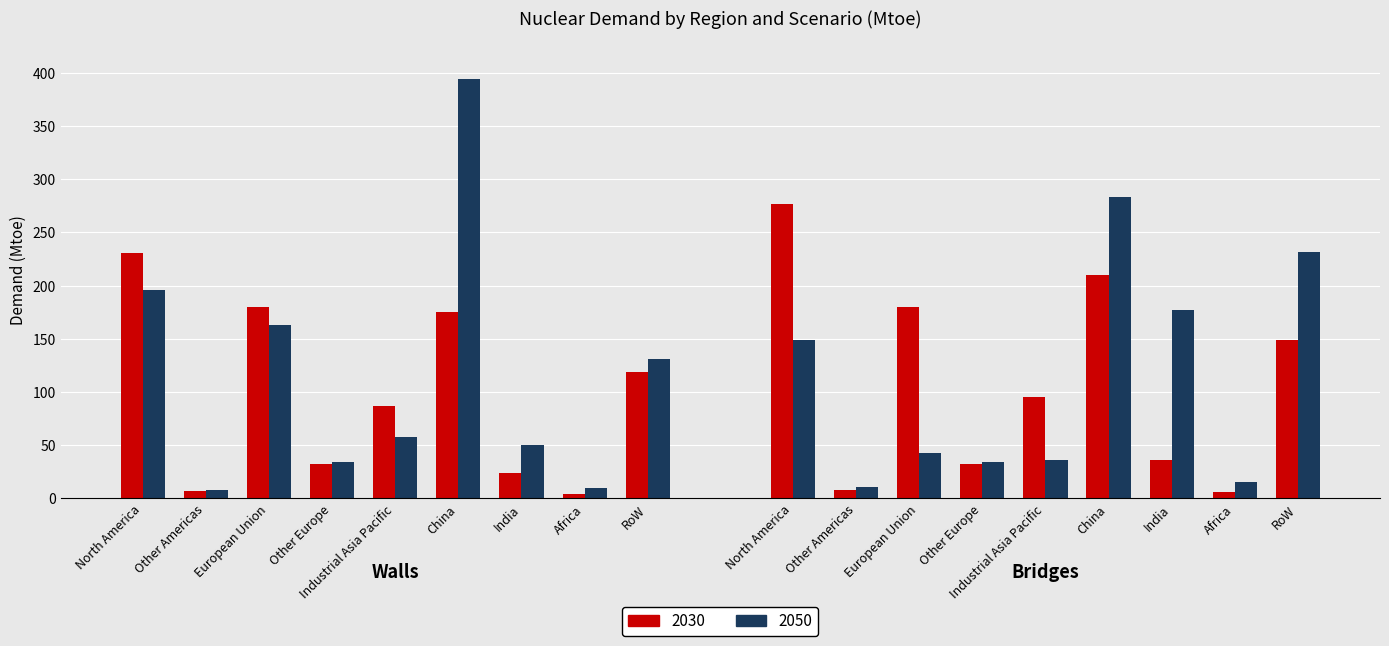

Where does the Walls 2050 series first go above 57?

North America